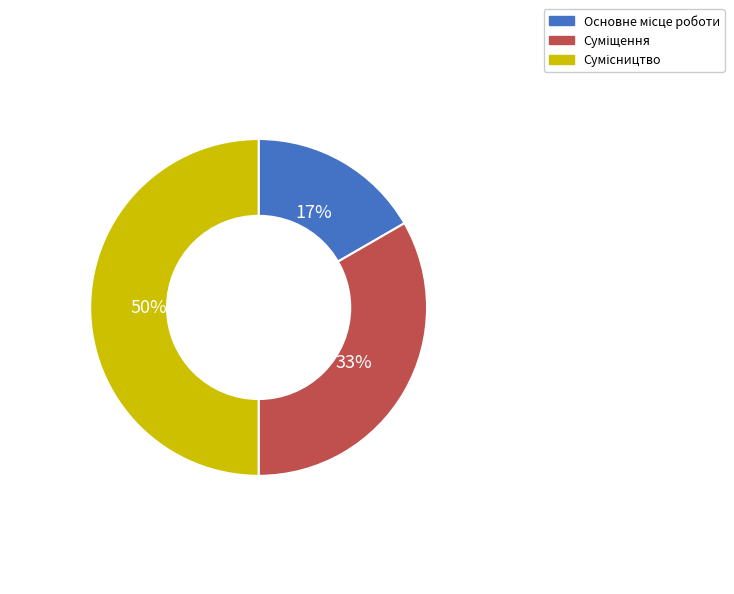

To the nearest percent, what is the difference between the largest and smallest slice percentages?

33%